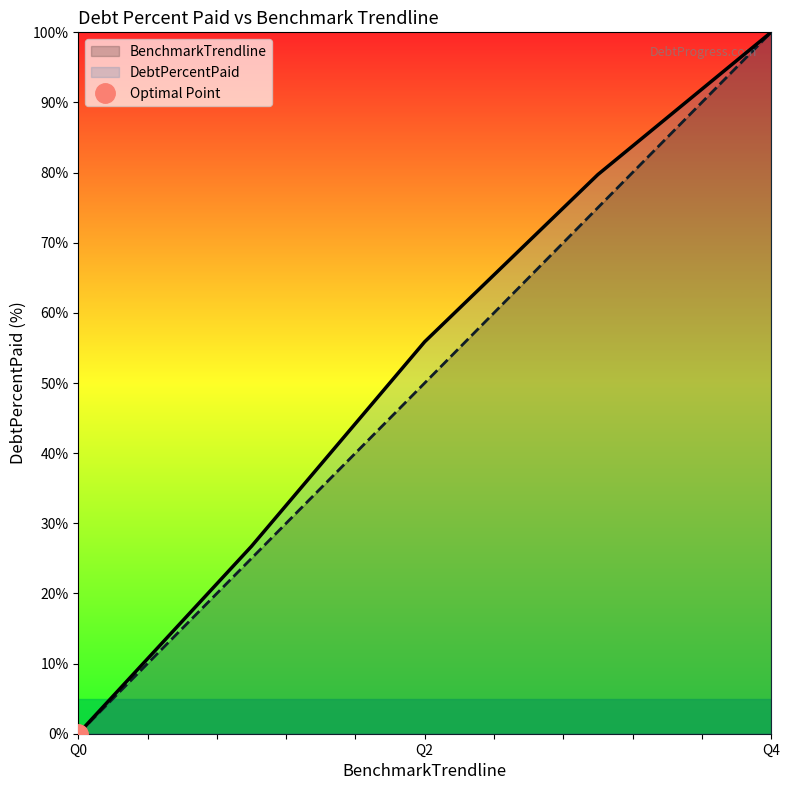

What is the value of the DebtPercentPaid point at the 5th from the left?

100.0